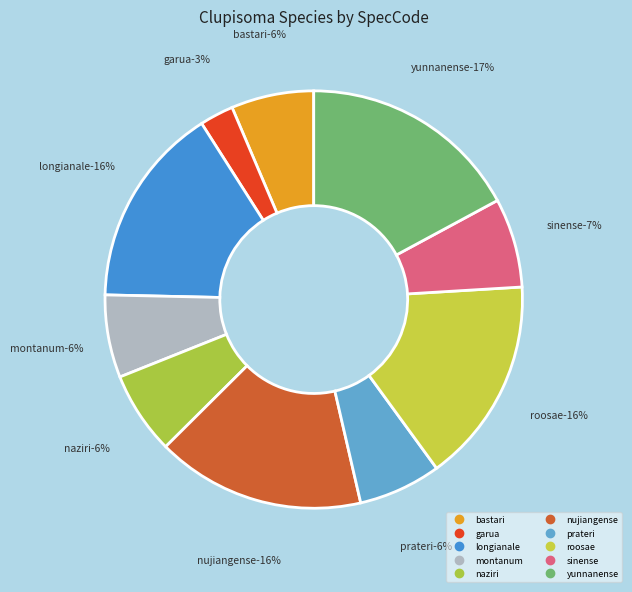

How many slices are in this pie chart?

10